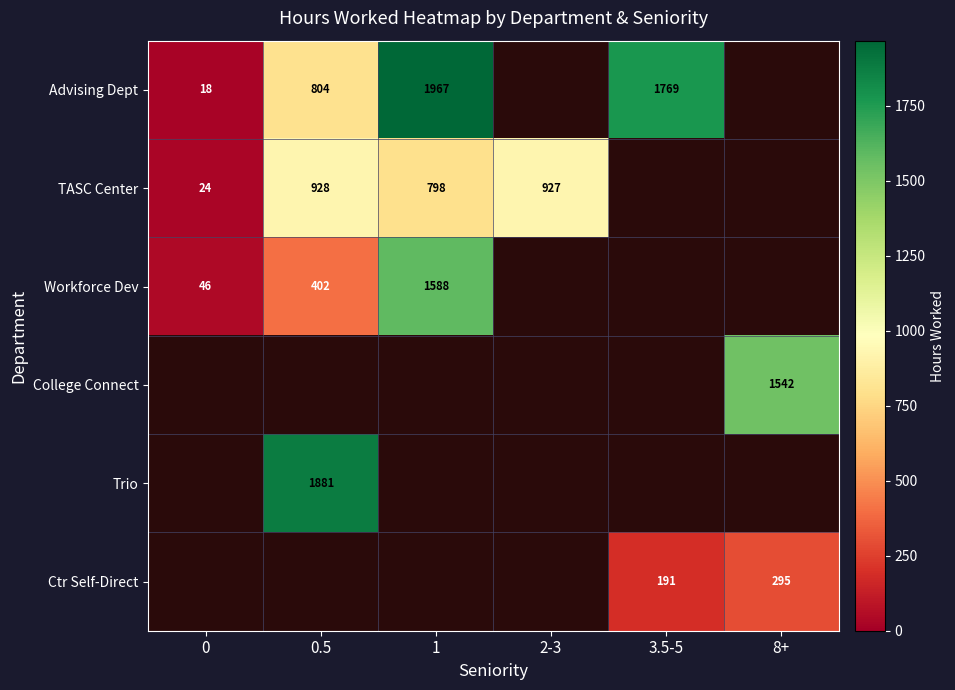

How many distinct data groups are displayed?

6